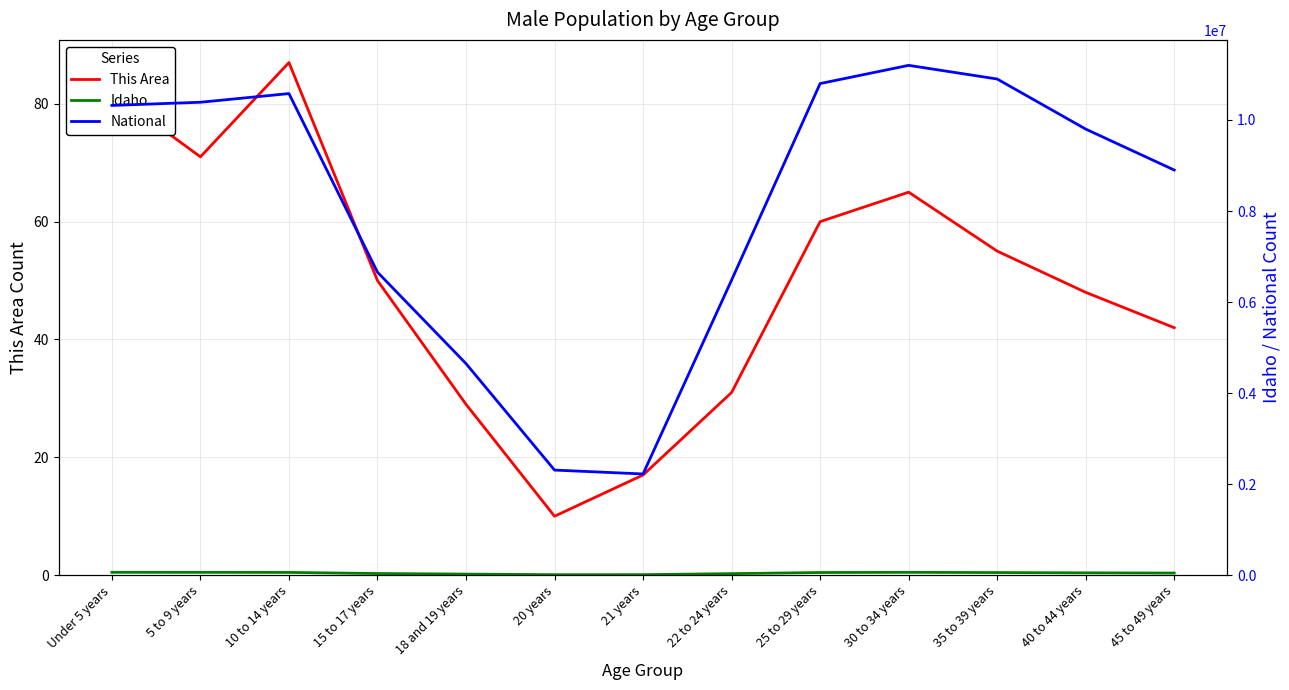

Is it true that This Area equals 71 at 5 to 9 years?

True